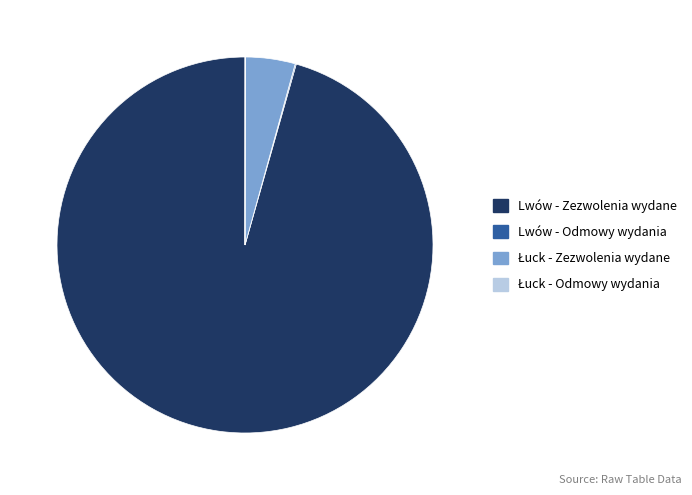

Which slice represents more than half of the pie?

Lwów - Zezwolenia wydane